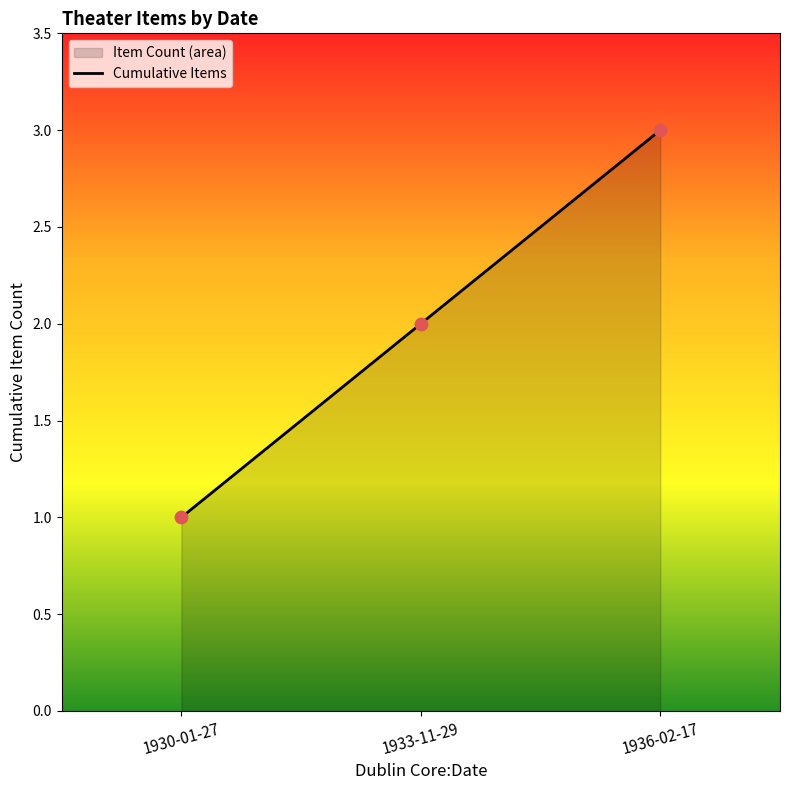

What is the change in value from 1930-01-27 to 1933-11-29?

+1